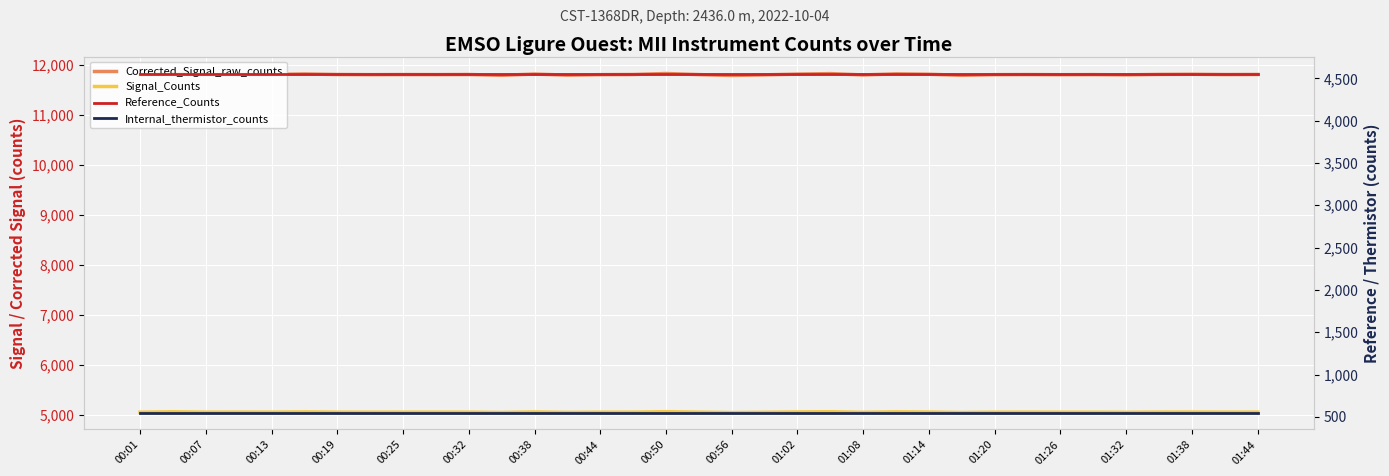

True or false: Reference_Counts and Signal_Counts cross at least once.

False